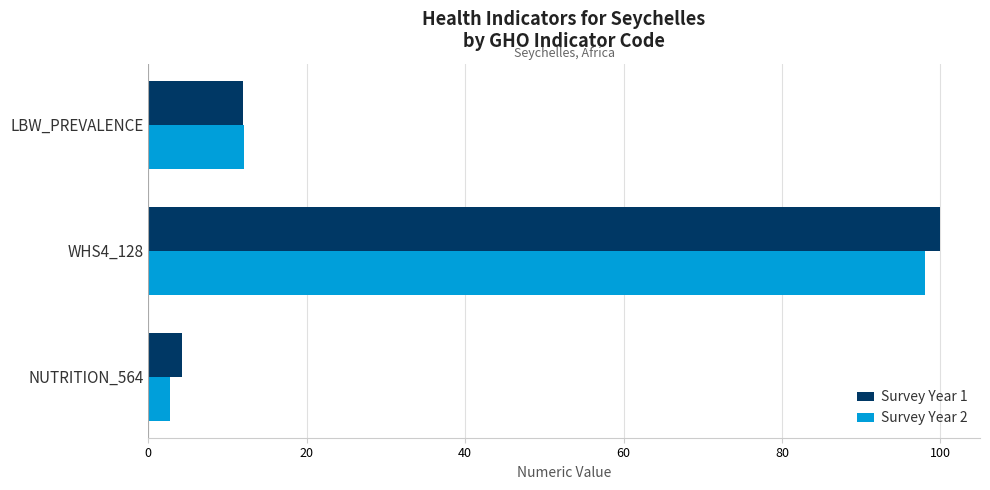

What is the smallest value displayed?

2.7